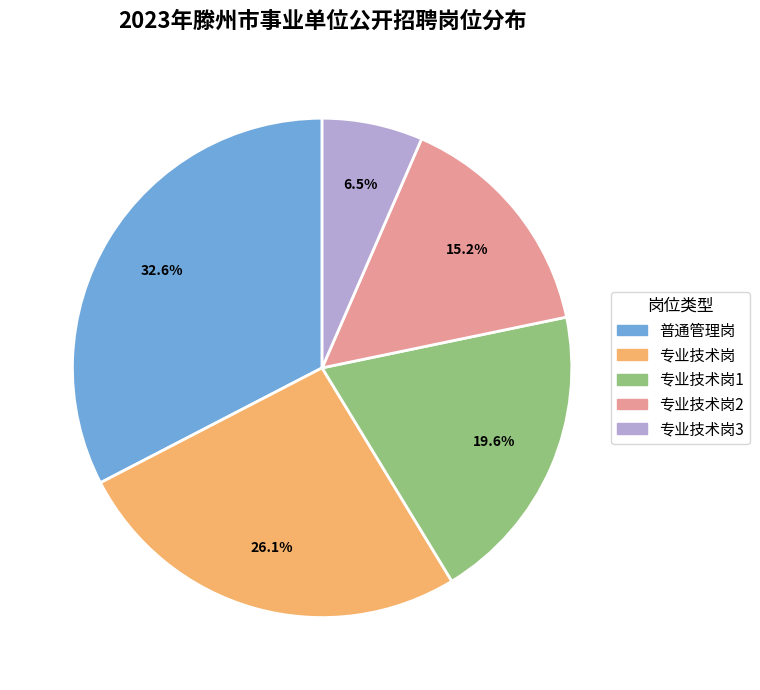

Is there a majority slice in this chart?

No